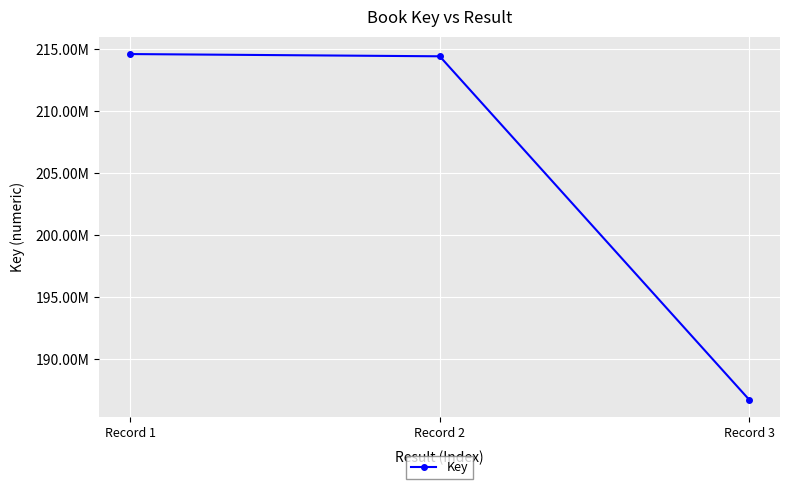

Rank the categories by value from highest to lowest.

Record 1, Record 2, Record 3